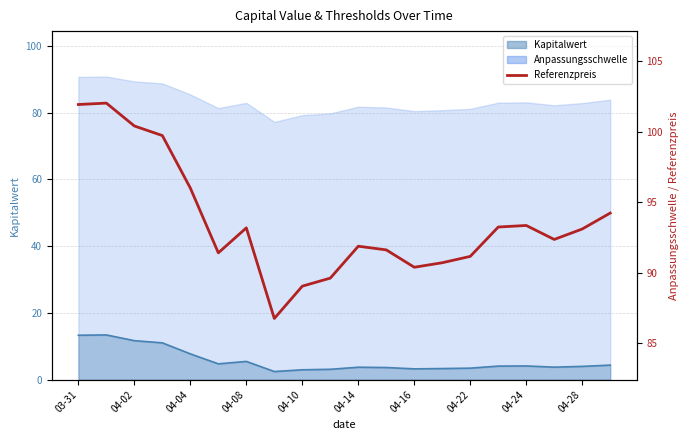

How many data points does each series have?

20